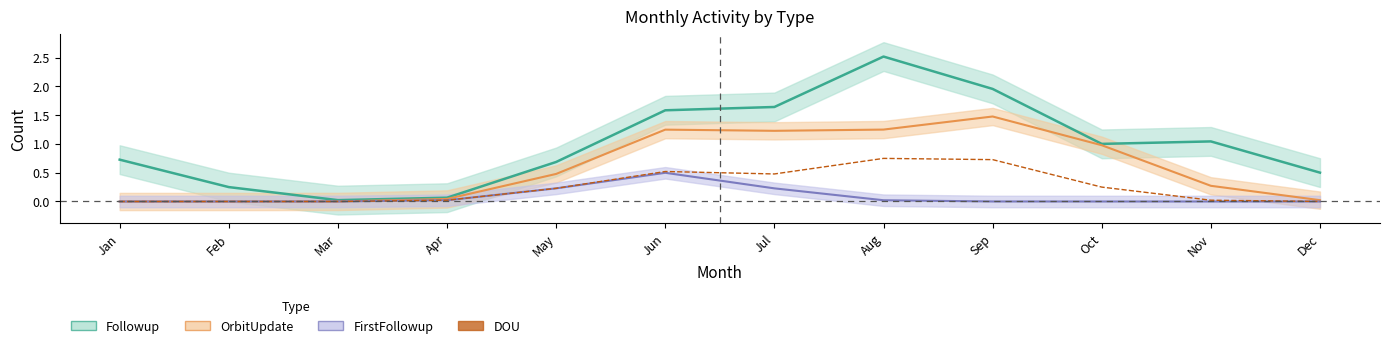

Is this an area chart (filled region under the line)?

No